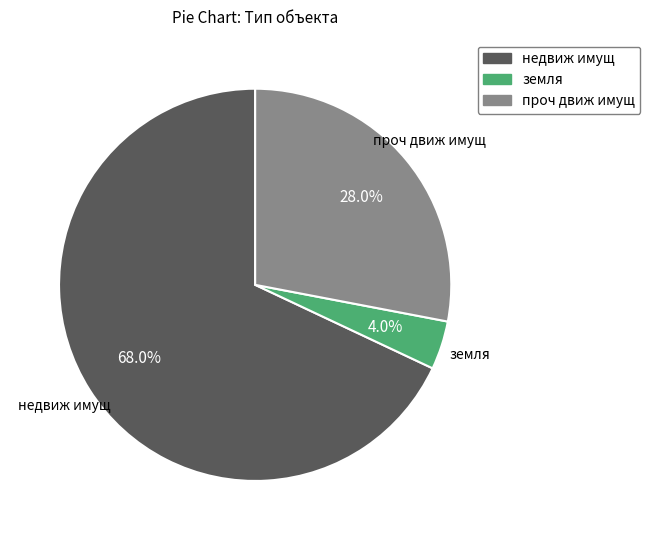

To the nearest percent, what is the difference between the largest and smallest slice percentages?

64%